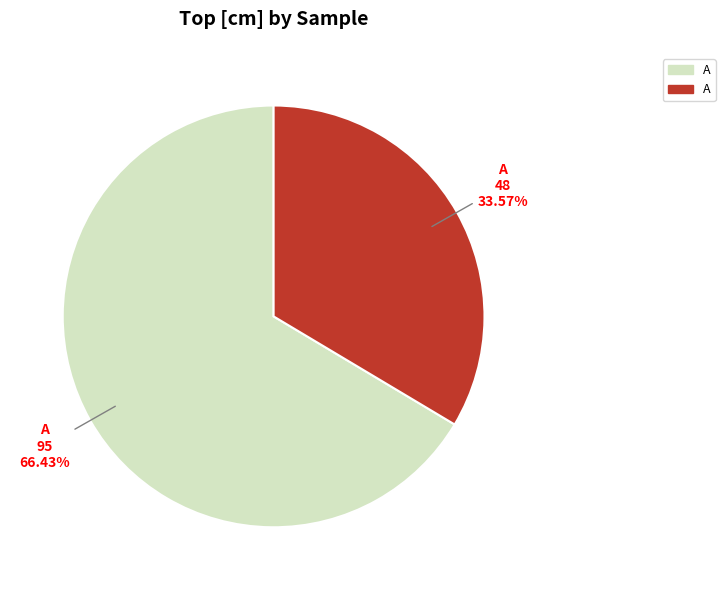

Does any single category account for the majority?

Yes